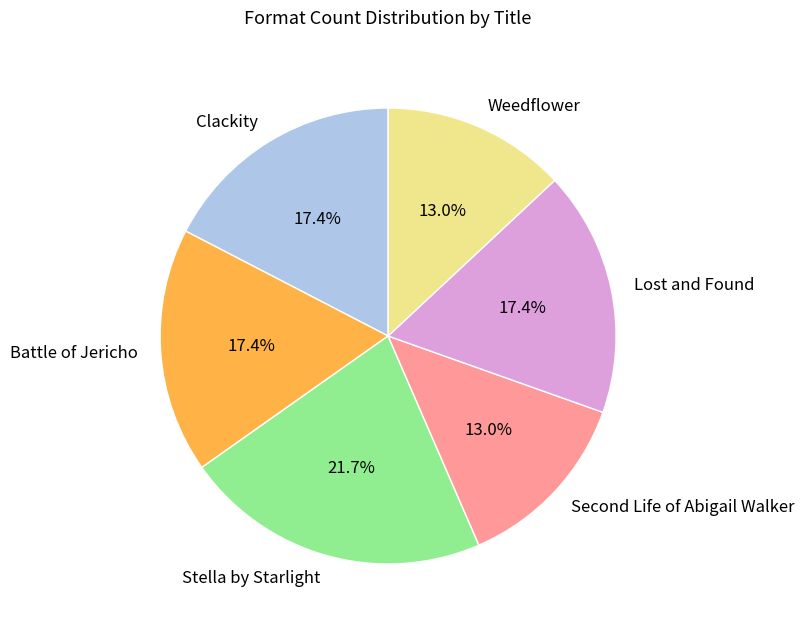

To the nearest percent, what percentage of the pie is Clackity?

17%